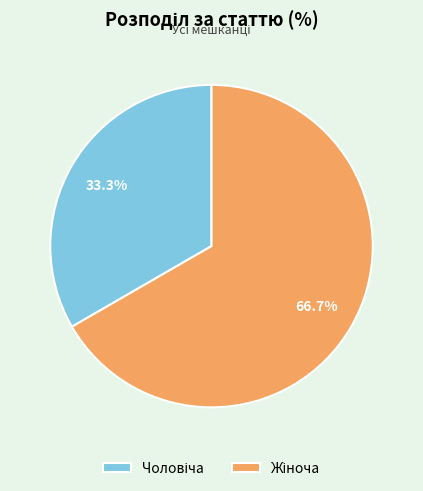

Is there any slice that represents more than half of the pie?

Yes